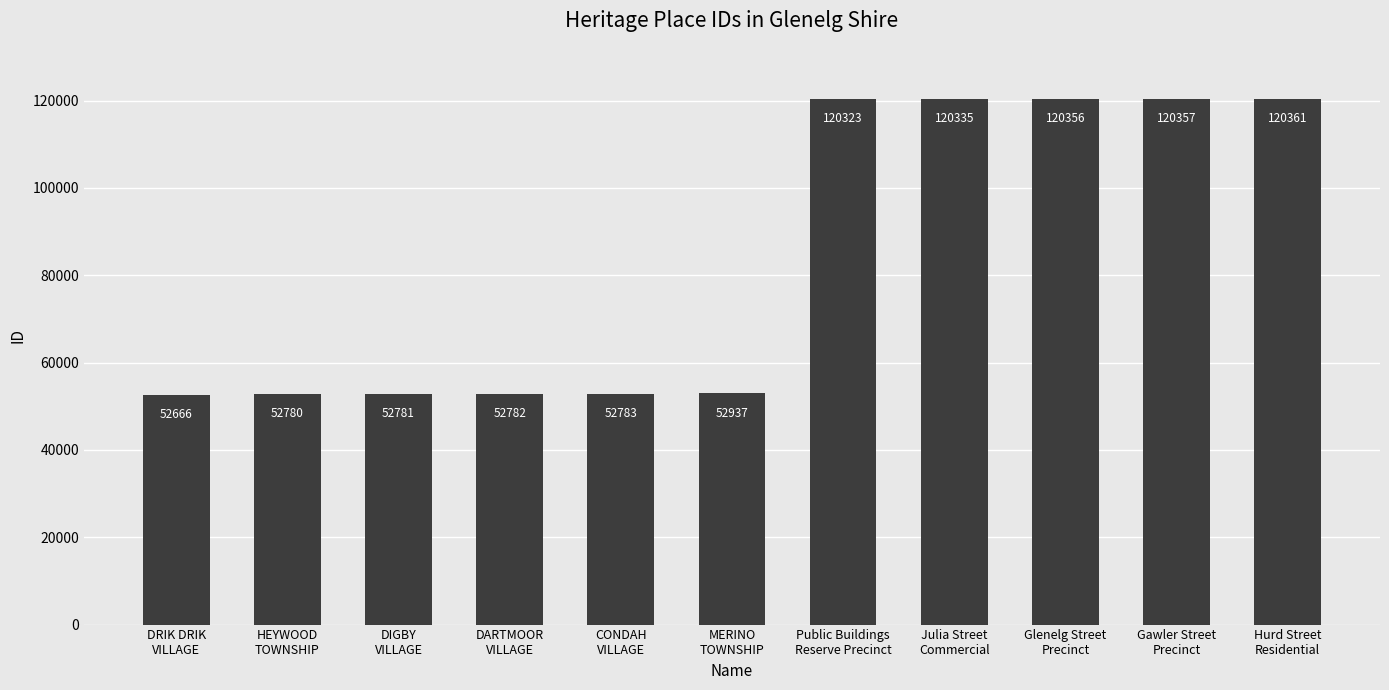

List the labels in order of value, largest first.

Hurd Street
Residential, Gawler Street
Precinct, Glenelg Street
Precinct, Julia Street
Commercial, Public Buildings
Reserve Precinct, MERINO
TOWNSHIP, CONDAH
VILLAGE, DARTMOOR
VILLAGE, DIGBY
VILLAGE, HEYWOOD
TOWNSHIP, DRIK DRIK
VILLAGE